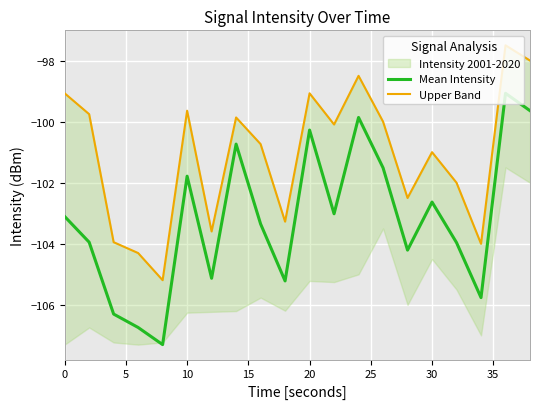

How many data points in Mean Intensity are less than -103?

12